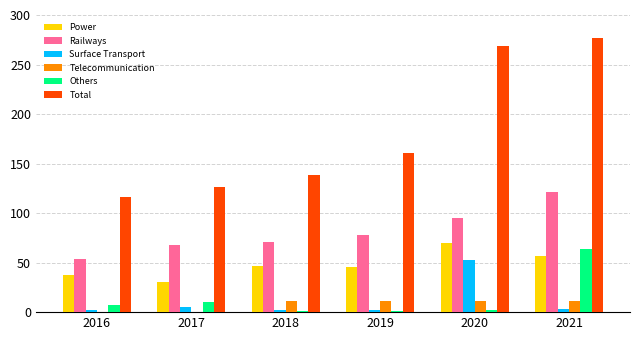

Is it true that Others equals 0.7 at 2018?

True